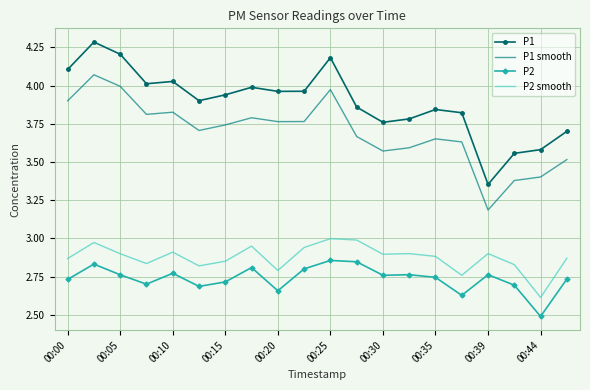

Rank the series by their maximum value, from highest to lowest.

P1, P1 smooth, P2 smooth, P2